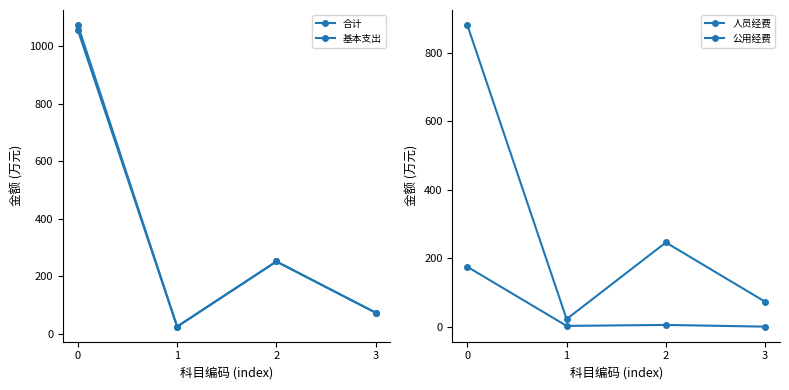

The 公用经费 series shows 3.4 at 1. True or false?

False